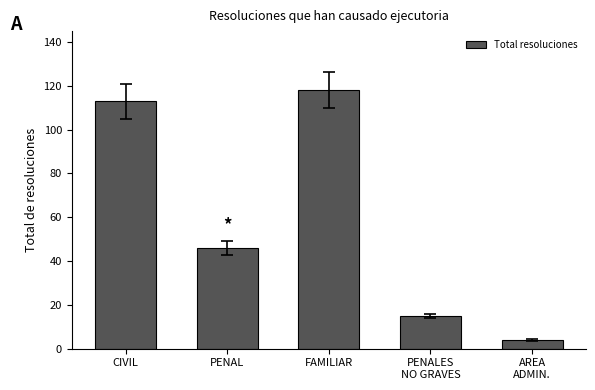

The value at FAMILIAR is 161. True or false?

False